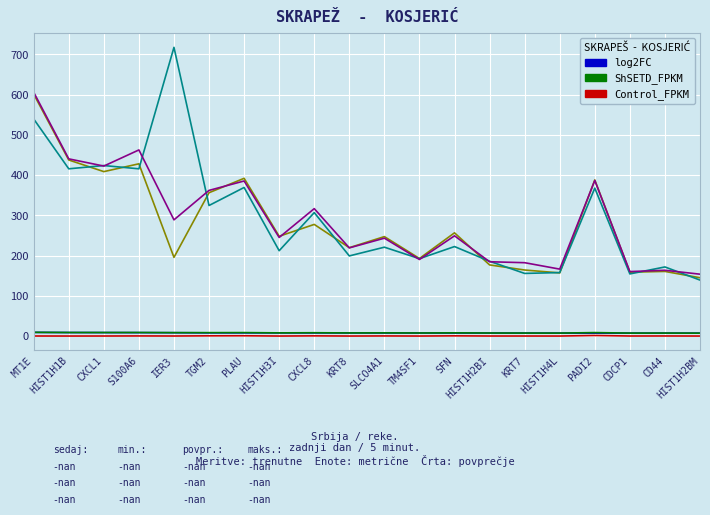

Which category has the highest value across all series?

IER3